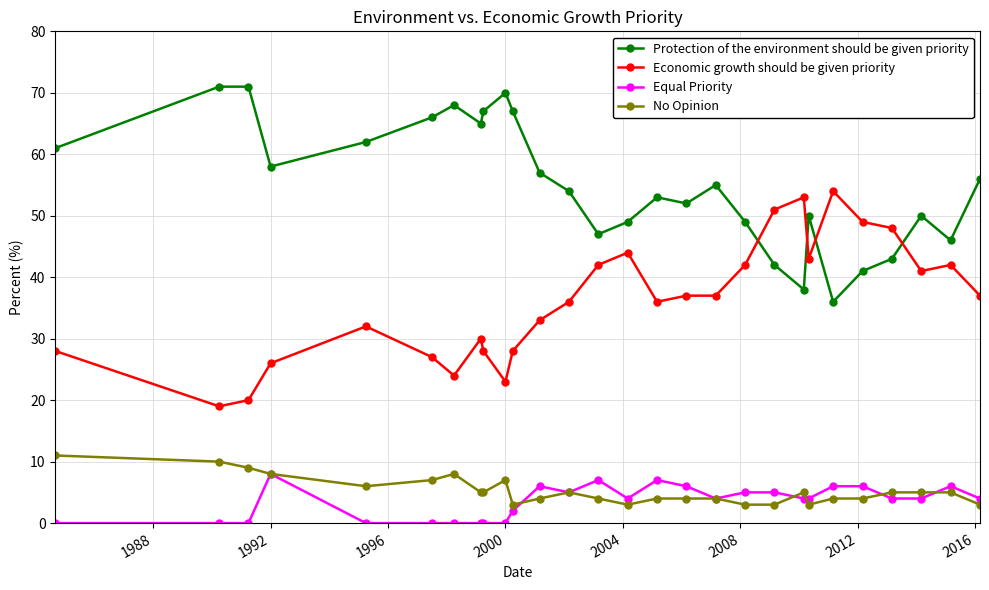

Does the chart display data point markers on the line(s)?

Yes